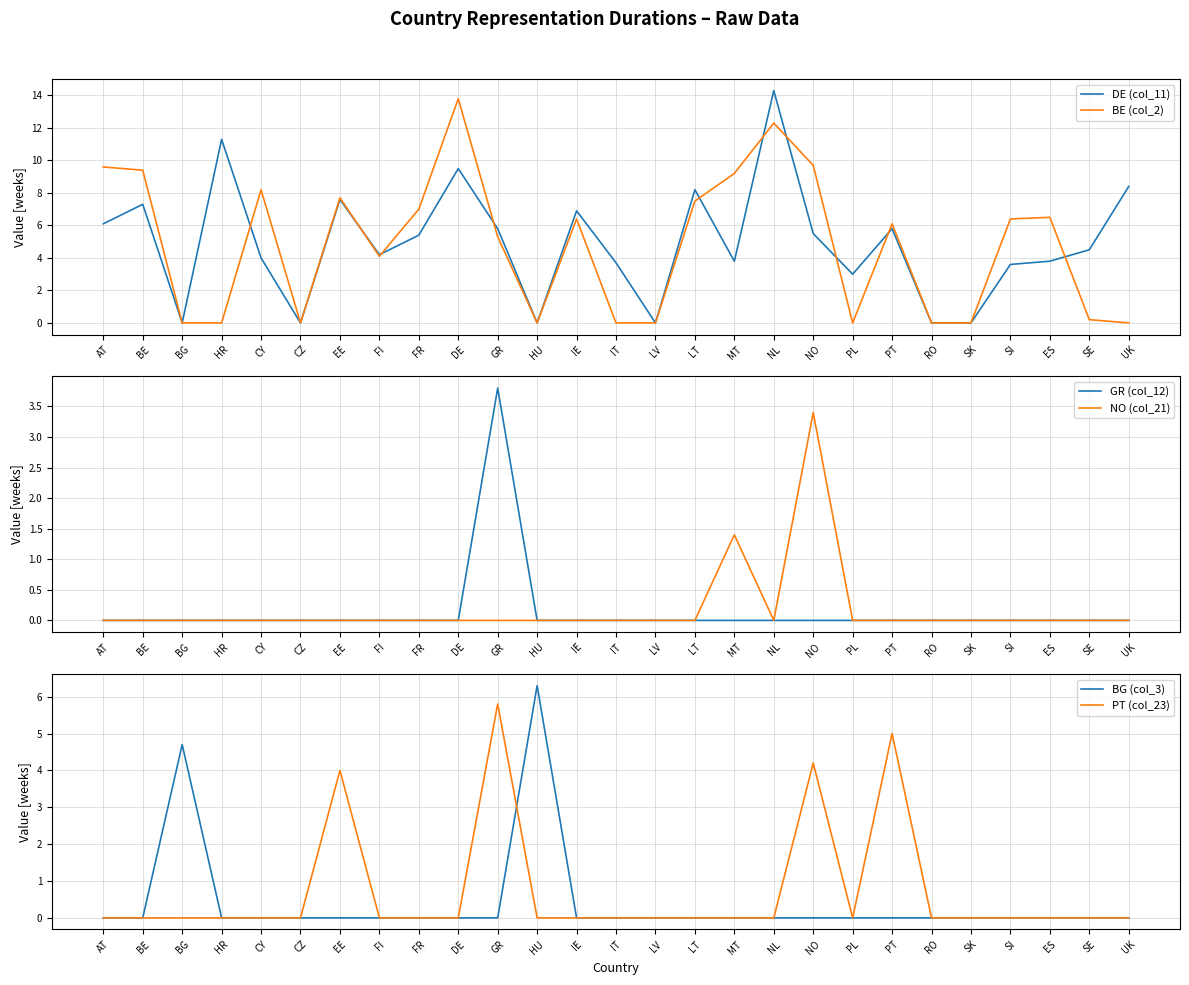

Reading right to left, transcribe all the data shown in this chart.

DE (col_11): UK=8.4	SE=4.5	ES=3.8	SI=3.6	SK=0.0	RO=0.0	PT=5.8	PL=3.0	NO=5.5	NL=14.3	MT=3.8	LT=8.2	LV=0.0	IT=3.7	IE=6.9	HU=0.0	GR=5.8	DE=9.5	FR=5.4	FI=4.2	EE=7.6	CZ=0.0	CY=4.0	HR=11.3	BG=0.0	BE=7.3	AT=6.1
BE (col_2): UK=0.0	SE=0.2	ES=6.5	SI=6.4	SK=0.0	RO=0.0	PT=6.1	PL=0.0	NO=9.7	NL=12.3	MT=9.2	LT=7.5	LV=0.0	IT=0.0	IE=6.4	HU=0.0	GR=5.3	DE=13.8	FR=7.0	FI=4.1	EE=7.7	CZ=0.0	CY=8.2	HR=0.0	BG=0.0	BE=9.4	AT=9.6
GR (col_12): UK=0.0	SE=0.0	ES=0.0	SI=0.0	SK=0.0	RO=0.0	PT=0.0	PL=0.0	NO=0.0	NL=0.0	MT=0.0	LT=0.0	LV=0.0	IT=0.0	IE=0.0	HU=0.0	GR=3.8	DE=0.0	FR=0.0	FI=0.0	EE=0.0	CZ=0.0	CY=0.0	HR=0.0	BG=0.0	BE=0.0	AT=0.0
NO (col_21): UK=0.0	SE=0.0	ES=0.0	SI=0.0	SK=0.0	RO=0.0	PT=0.0	PL=0.0	NO=3.4	NL=0.0	MT=1.4	LT=0.0	LV=0.0	IT=0.0	IE=0.0	HU=0.0	GR=0.0	DE=0.0	FR=0.0	FI=0.0	EE=0.0	CZ=0.0	CY=0.0	HR=0.0	BG=0.0	BE=0.0	AT=0.0
BG (col_3): UK=0.0	SE=0.0	ES=0.0	SI=0.0	SK=0.0	RO=0.0	PT=0.0	PL=0.0	NO=0.0	NL=0.0	MT=0.0	LT=0.0	LV=0.0	IT=0.0	IE=0.0	HU=6.3	GR=0.0	DE=0.0	FR=0.0	FI=0.0	EE=0.0	CZ=0.0	CY=0.0	HR=0.0	BG=4.7	BE=0.0	AT=0.0
PT (col_23): UK=0.0	SE=0.0	ES=0.0	SI=0.0	SK=0.0	RO=0.0	PT=5.0	PL=0.0	NO=4.2	NL=0.0	MT=0.0	LT=0.0	LV=0.0	IT=0.0	IE=0.0	HU=0.0	GR=5.8	DE=0.0	FR=0.0	FI=0.0	EE=4.0	CZ=0.0	CY=0.0	HR=0.0	BG=0.0	BE=0.0	AT=0.0